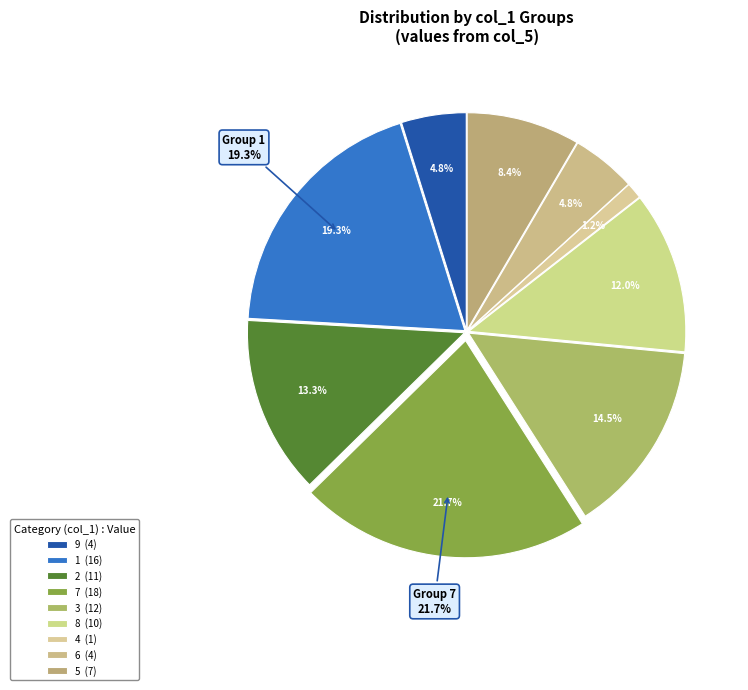

Does any single category account for the majority?

No